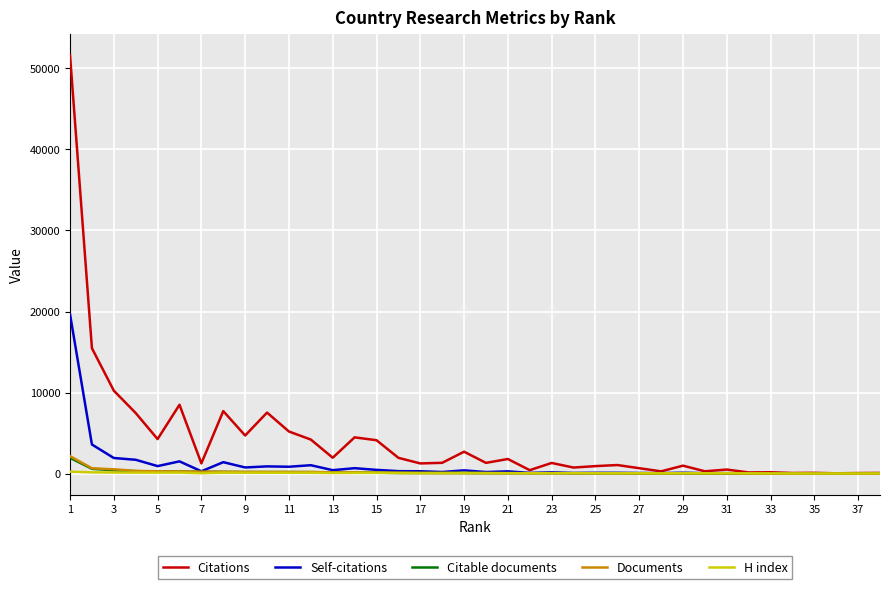

What is the greatest value displayed?

51620